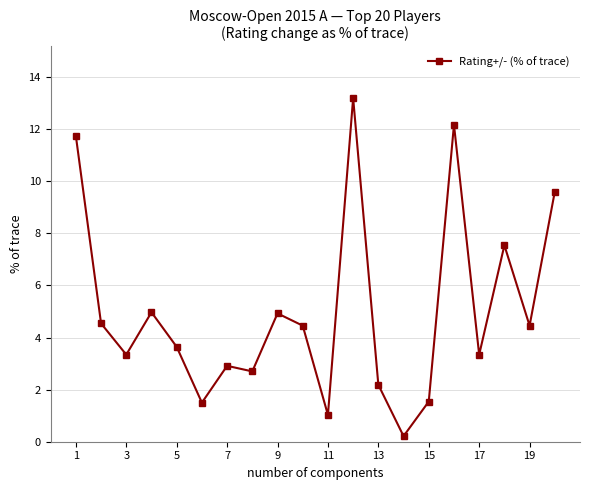

What is the value of the 7th point from the left?

2.9